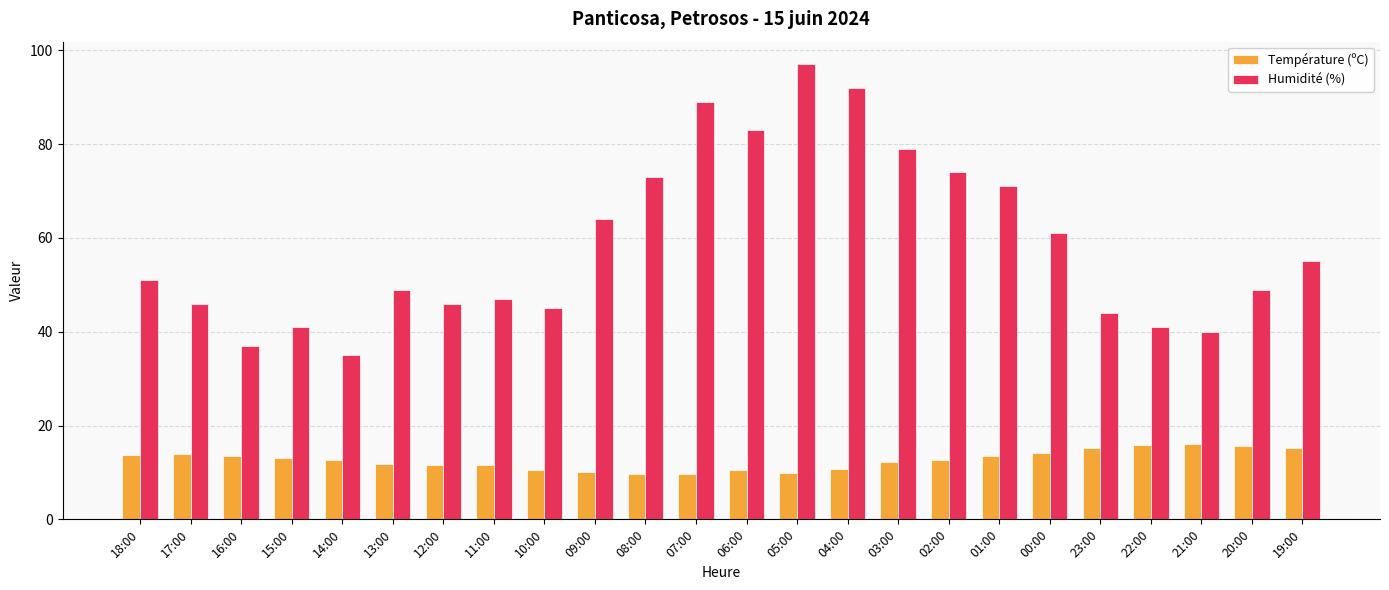

Count the number of categories in the chart.

24